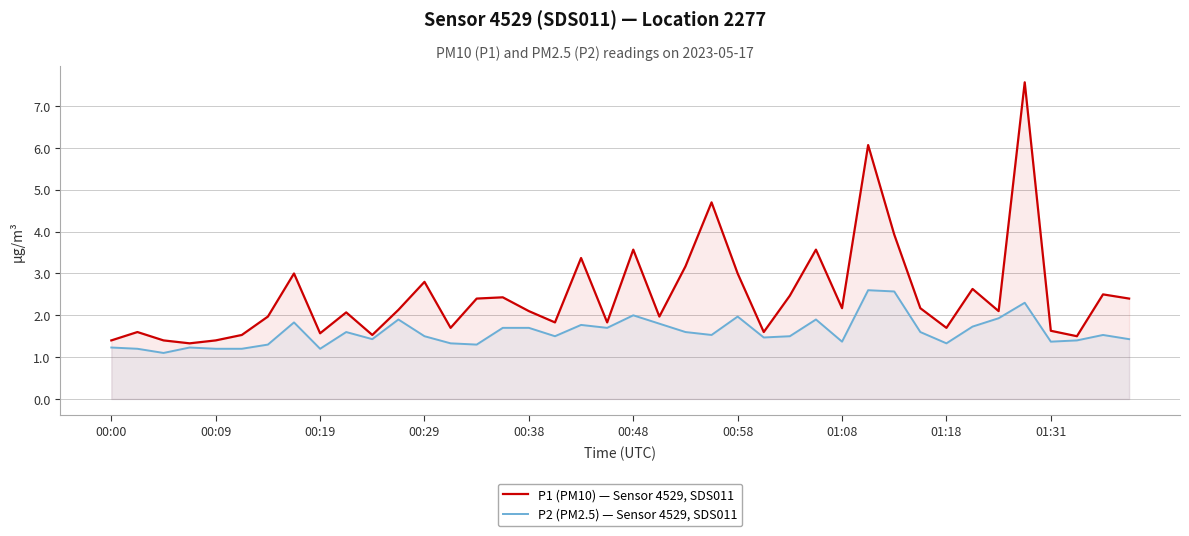

Rank the series by their average value, from highest to lowest.

P1 (PM10) — Sensor 4529, SDS011, P2 (PM2.5) — Sensor 4529, SDS011